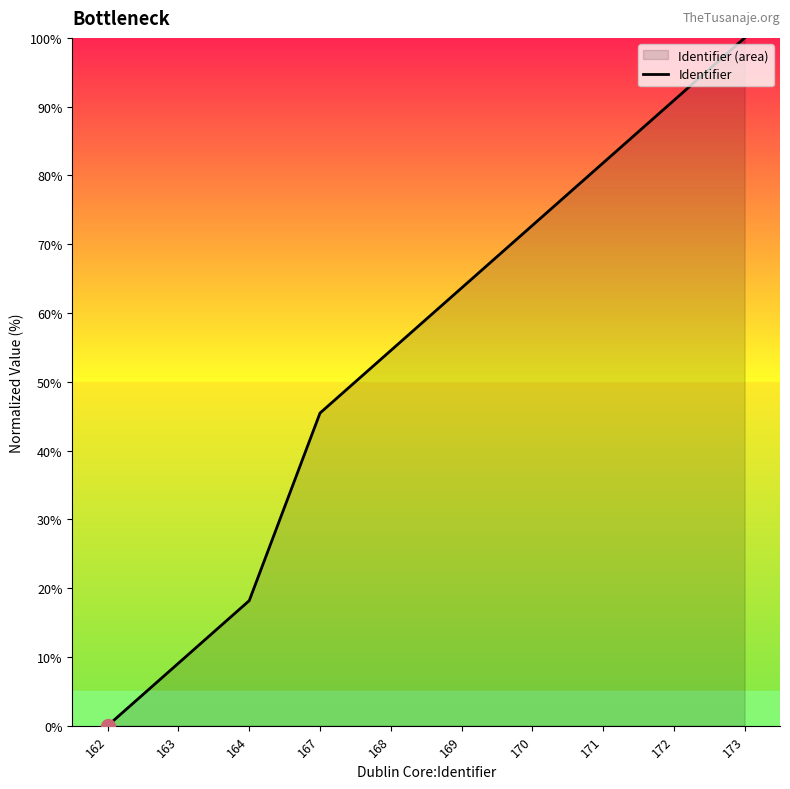

Reading left to right, extract all data points from this chart.

162=0.0	163=9.1	164=18.2	167=45.5	168=54.5	169=63.6	170=72.7	171=81.8	172=90.9	173=100.0